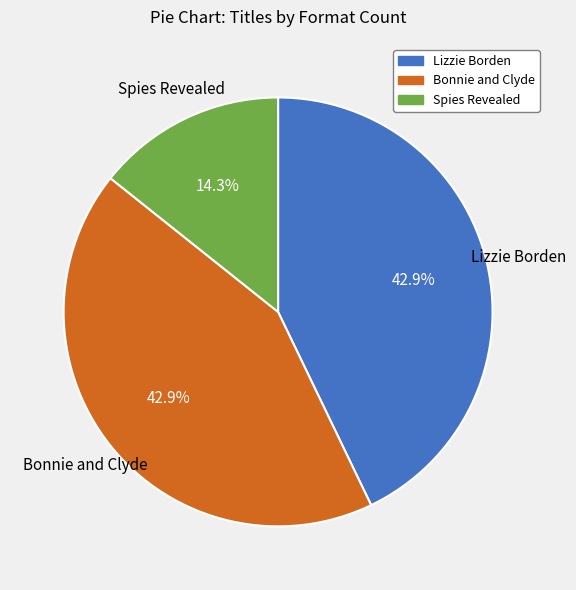

To the nearest percent, what is the average slice percentage?

33%